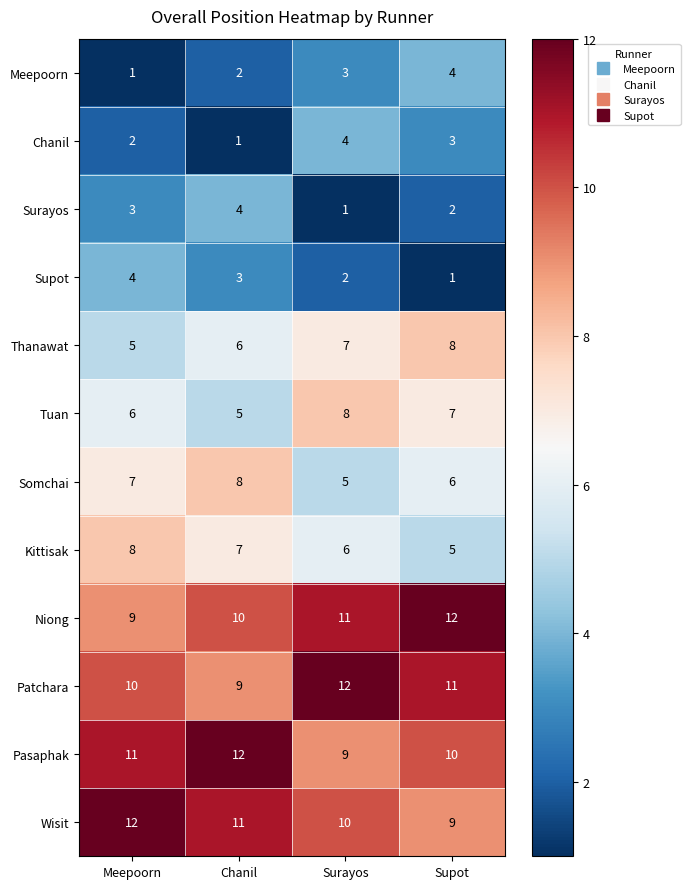

What is the difference between the maximum and minimum values in the Kittisak series?

3